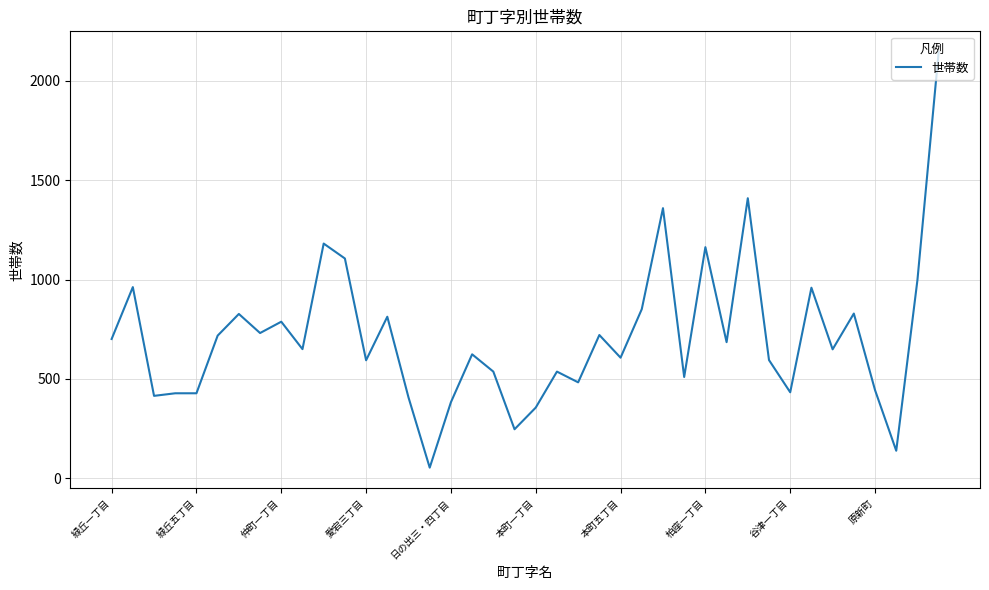

True or false: there are more than 0 points higher than both neighbors.

True